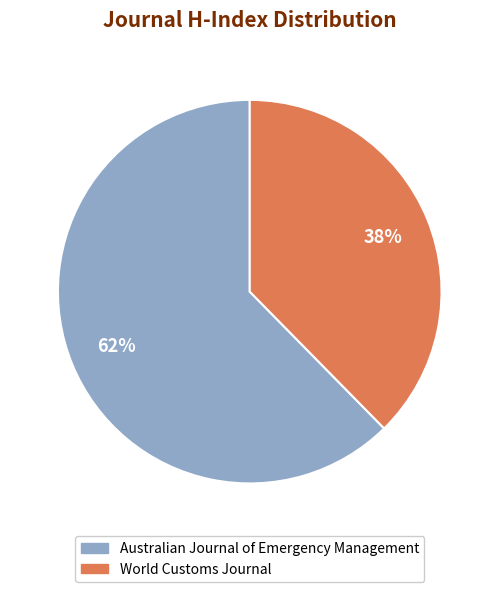

How many slices are in this pie chart?

2